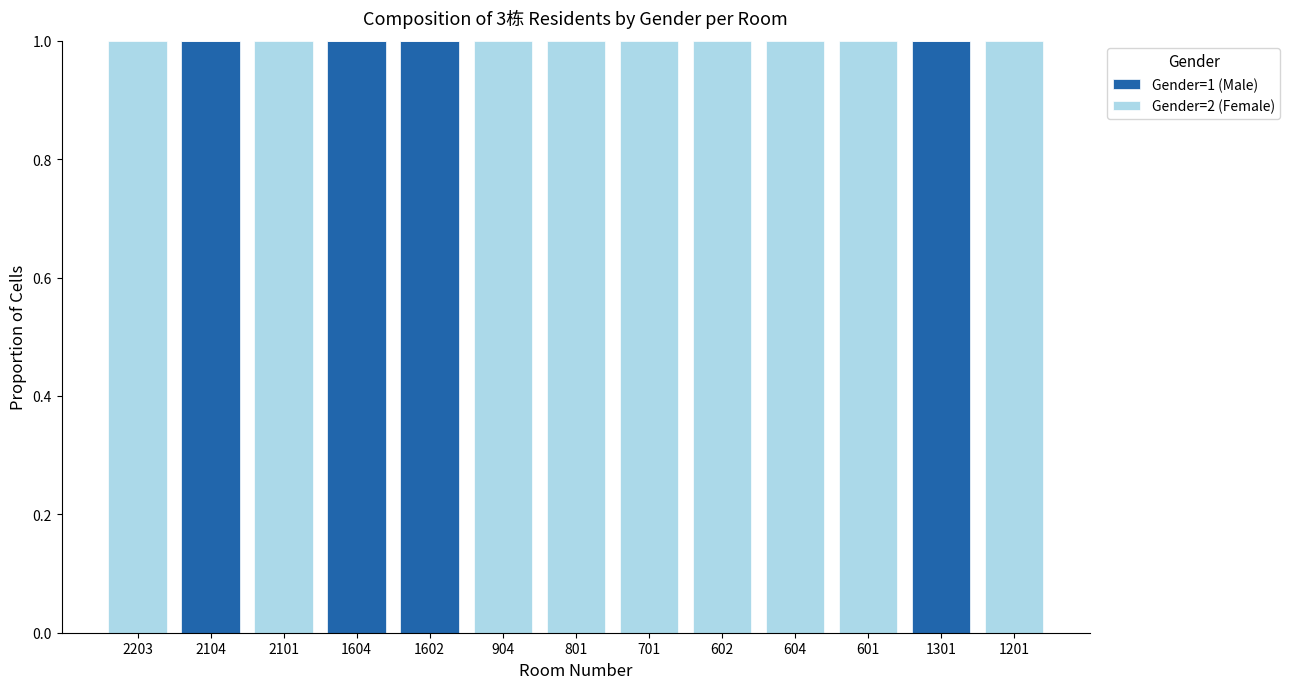

The value of Gender=1 (Male) at 602 is 0. True or false?

True